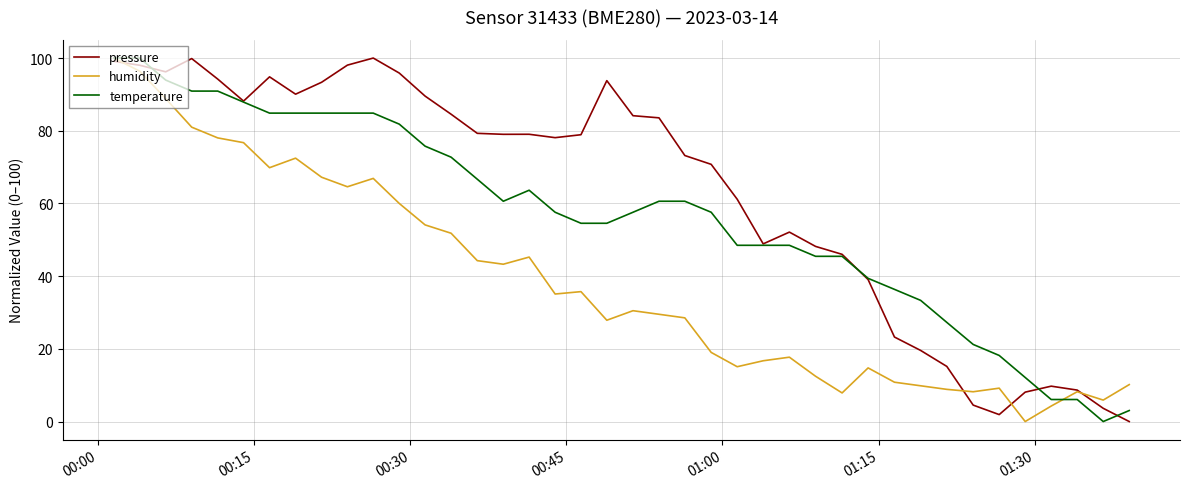

What is the highest value of the pressure series?

100.0